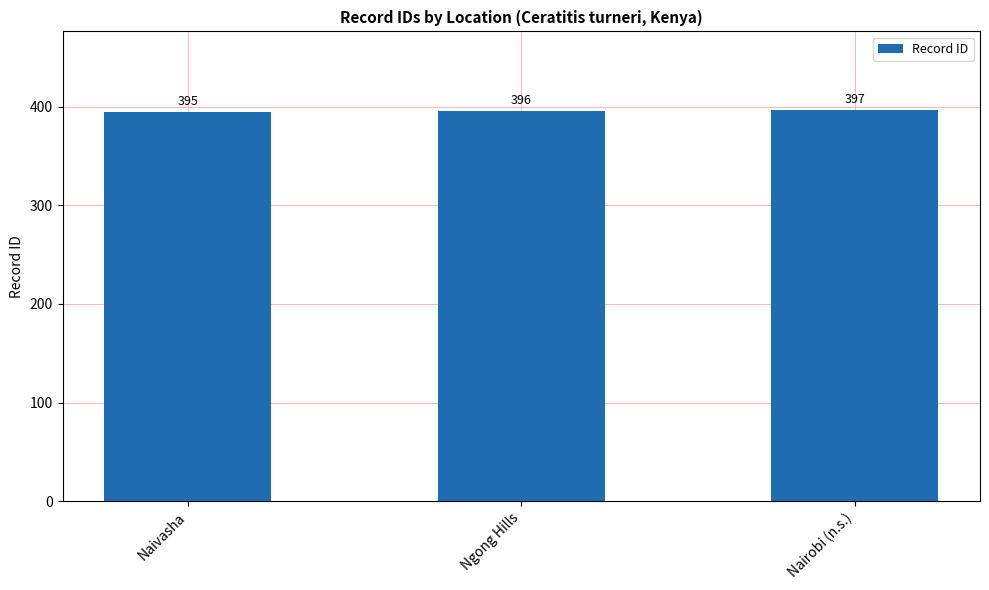

What is the label of the 2nd bar from the left?

Ngong Hills